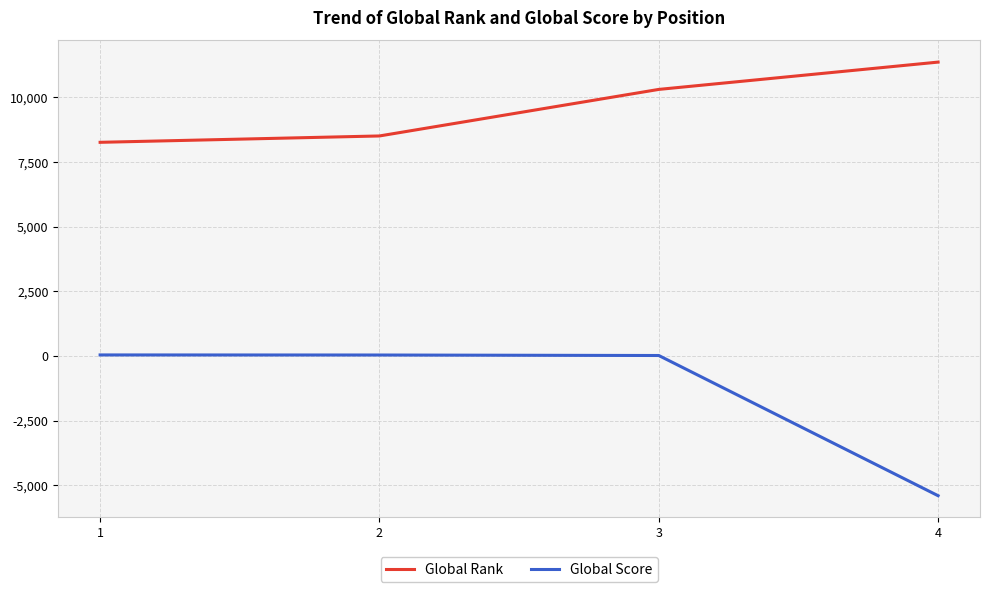

True or false: Global Rank has more than 0 points higher than both neighbors.

False